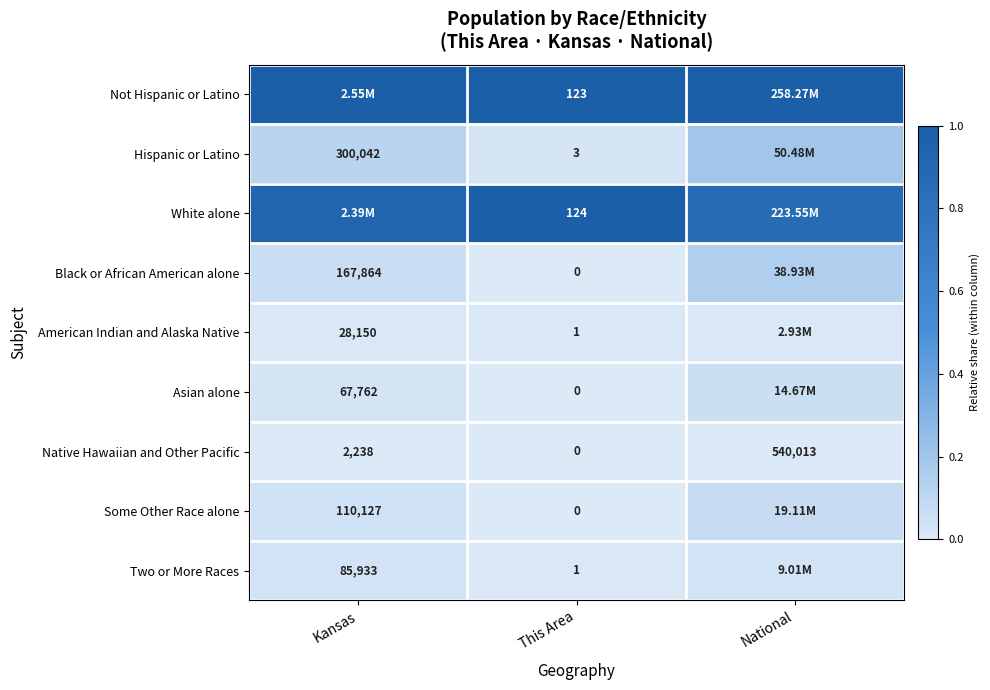

Is the value of Two or More Races at Kansas greater than the value of Black or African American alone at Kansas?

No